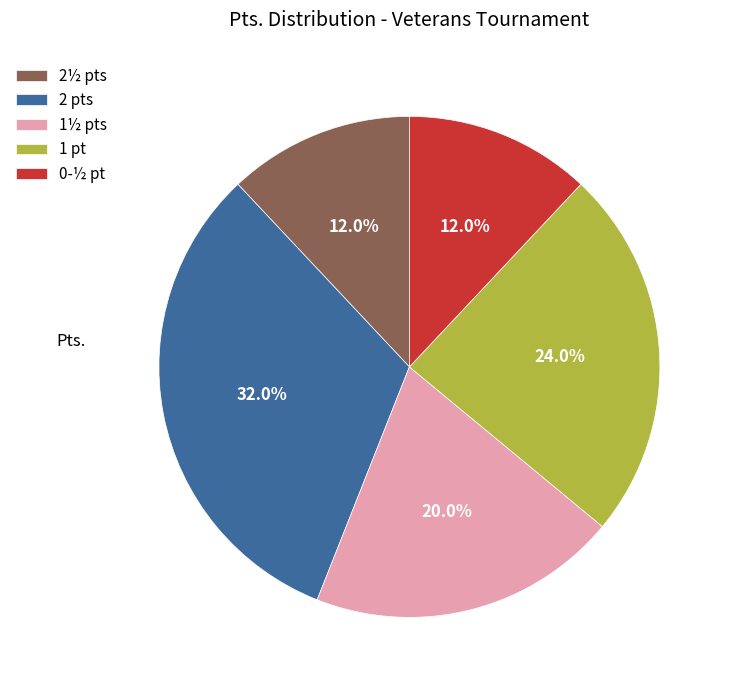

Is there a majority slice in this chart?

No